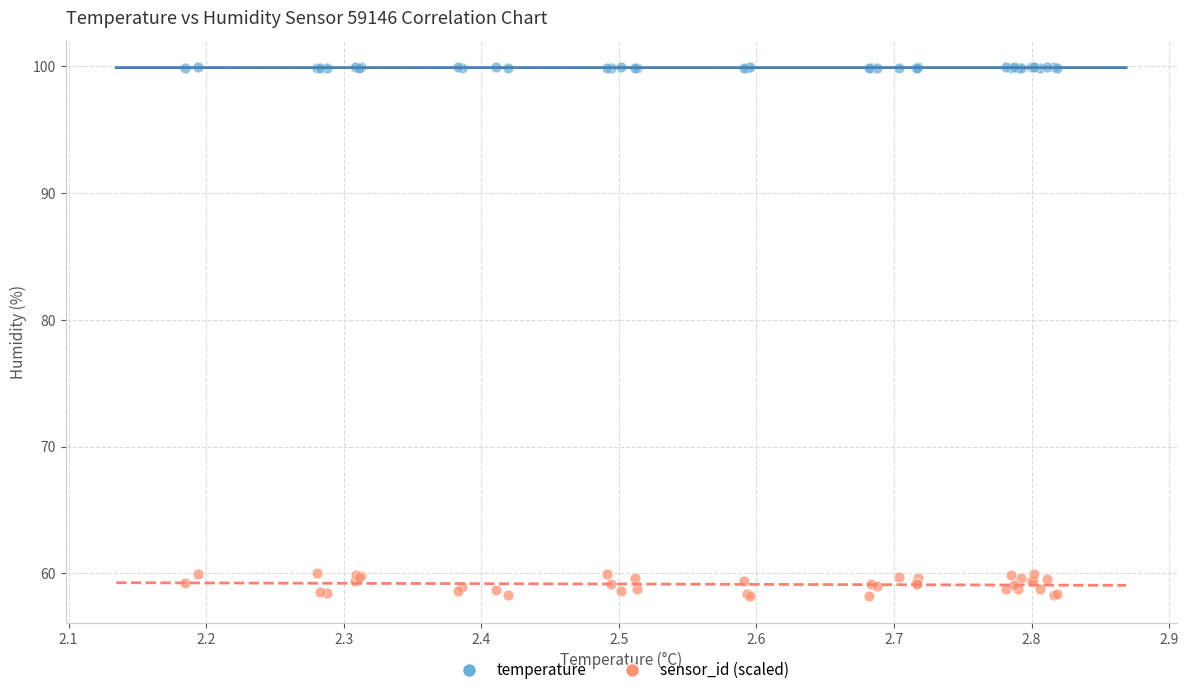

Which series contains the highest Y value?

temperature